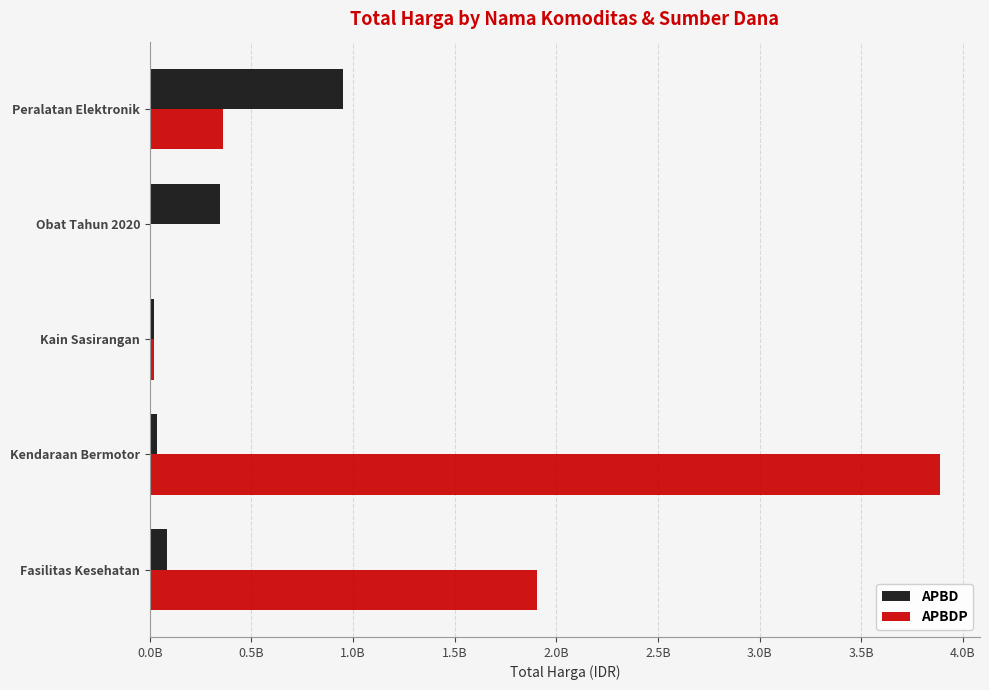

Which series has the largest range (max minus min)?

APBDP